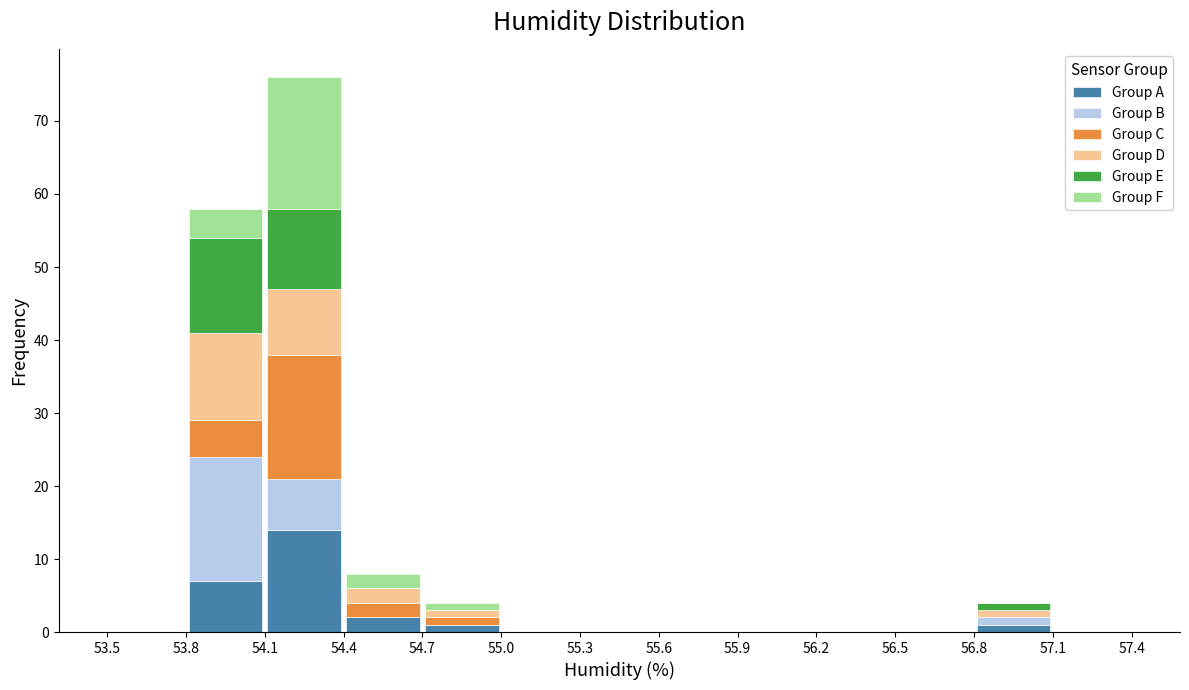

Which range on the x-axis has the tallest stacked bar (by total height)?

54.1 to 54.4